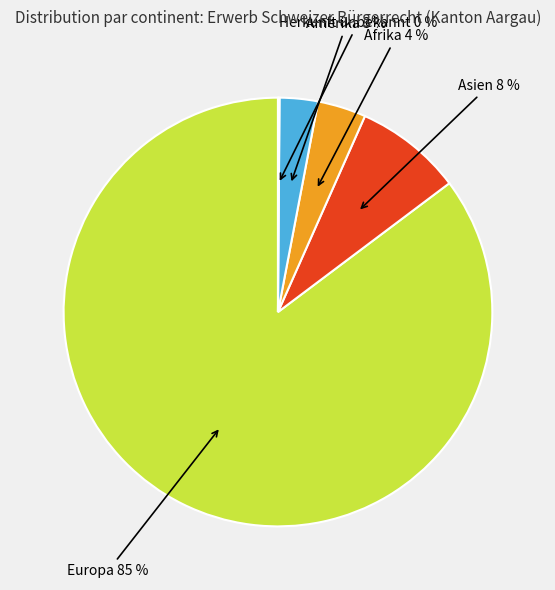

To the nearest percent, what is the difference between the largest and smallest slice percentages?

85%